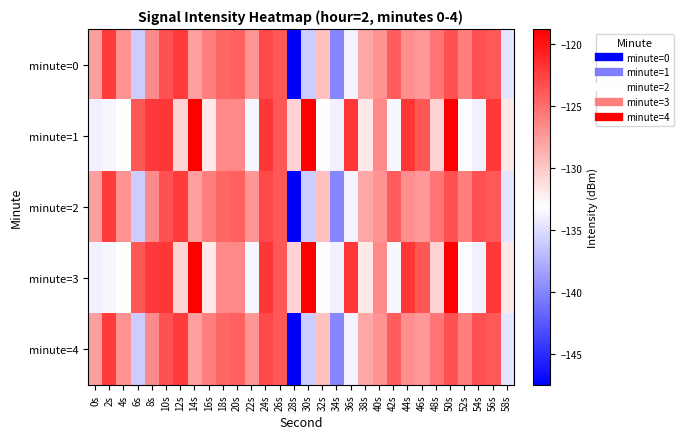

Count the number of data series in this chart.

5